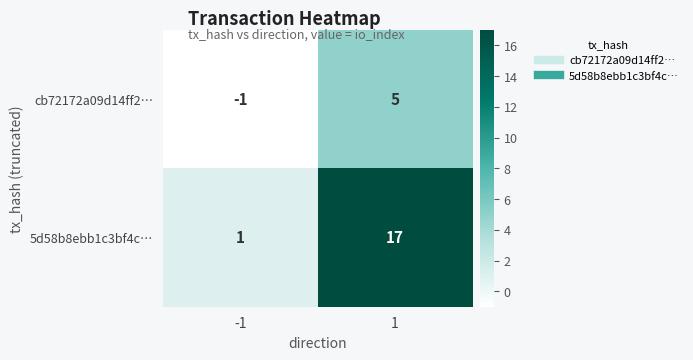

The cb72172a09d14ff2… series shows -1 at -1. True or false?

True